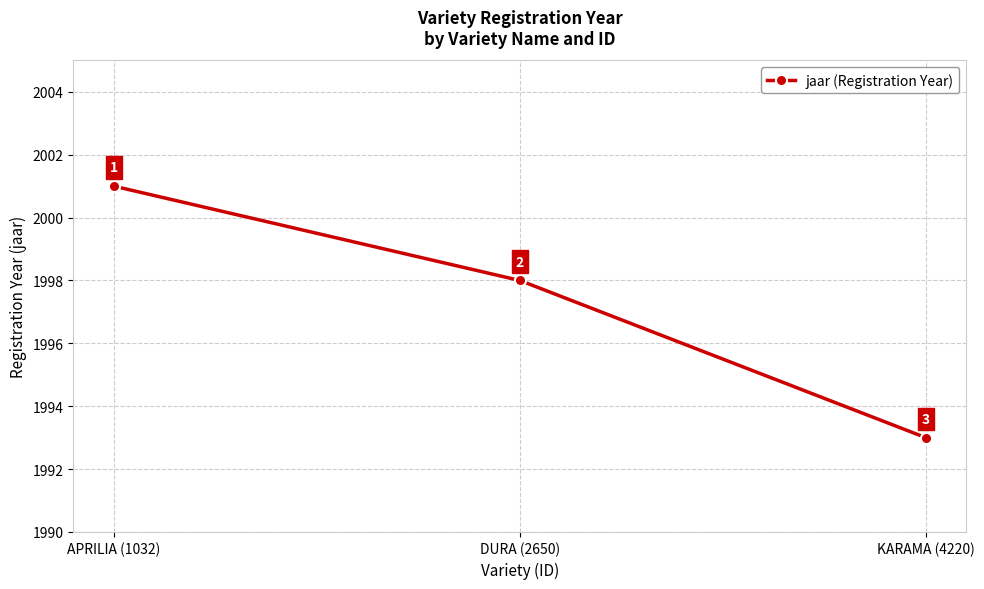

At which category does the chart reach its minimum across all series?

KARAMA (4220)